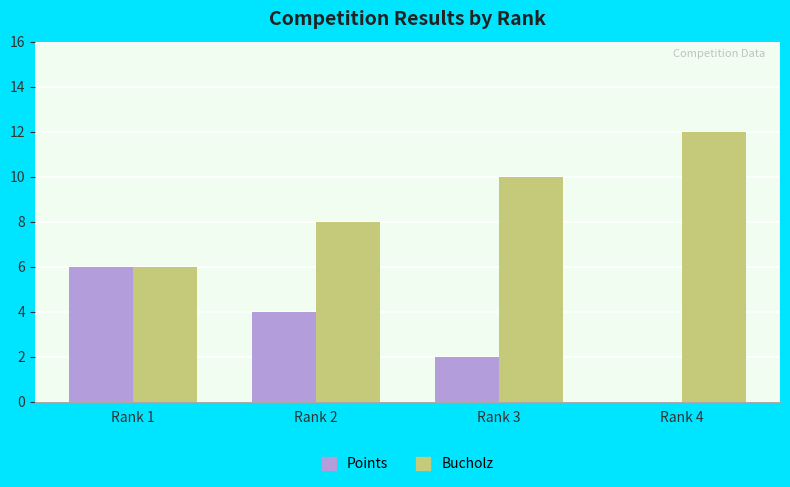

What is the sum of all Bucholz values?

36